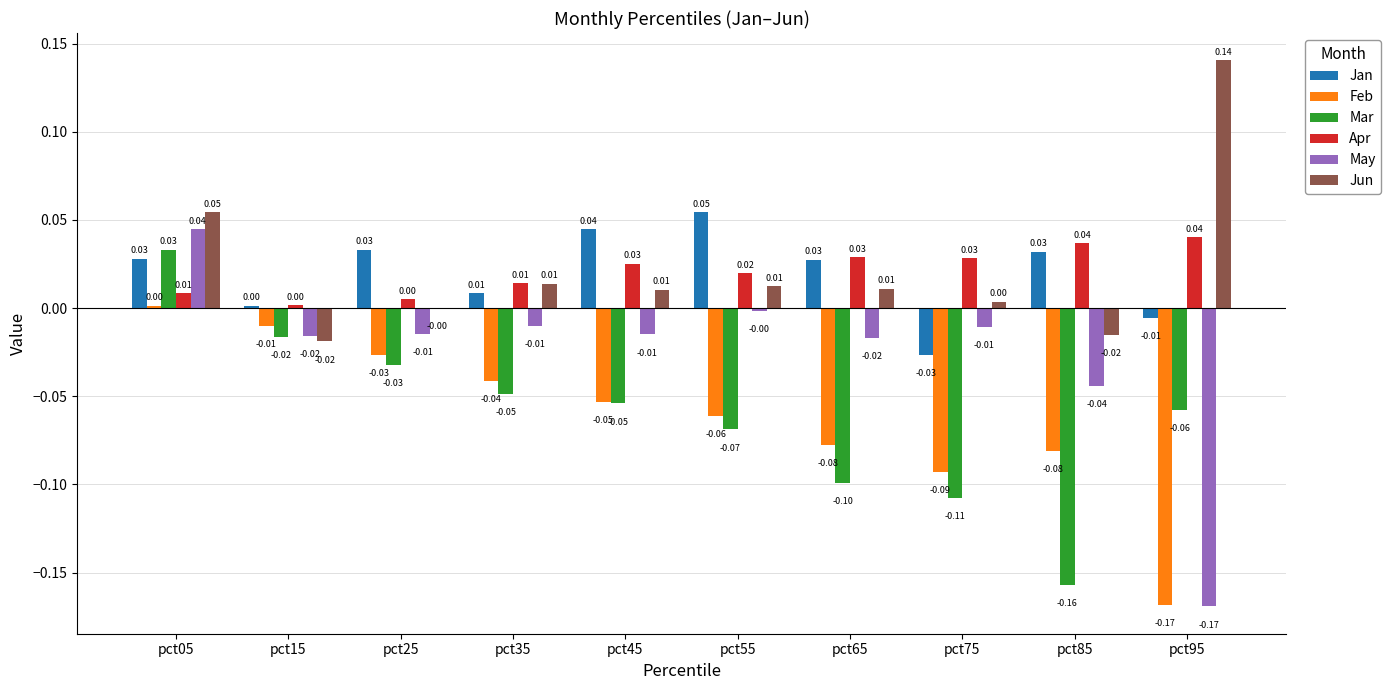

Is the value of Jan at pct45 greater than the value of Feb at pct95?

Yes